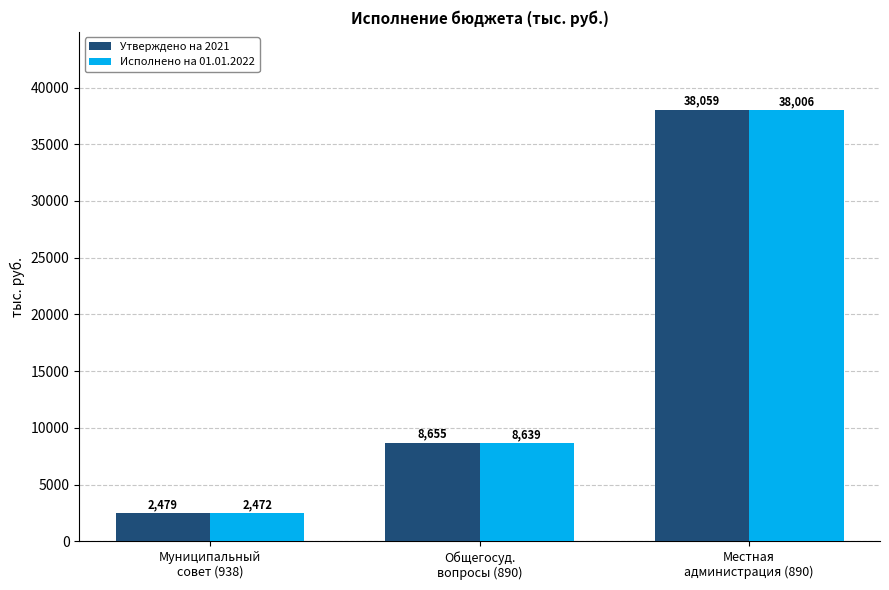

What is the total value across all series at Общегосуд.
вопросы (890)?

17293.9